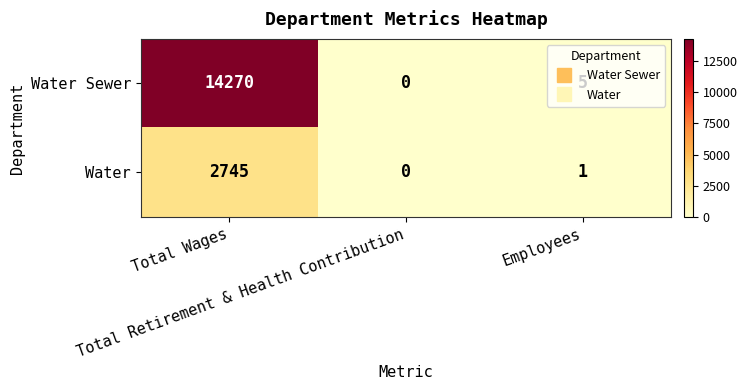

What is the difference between the maximum and minimum values in the Water Sewer series?

14270